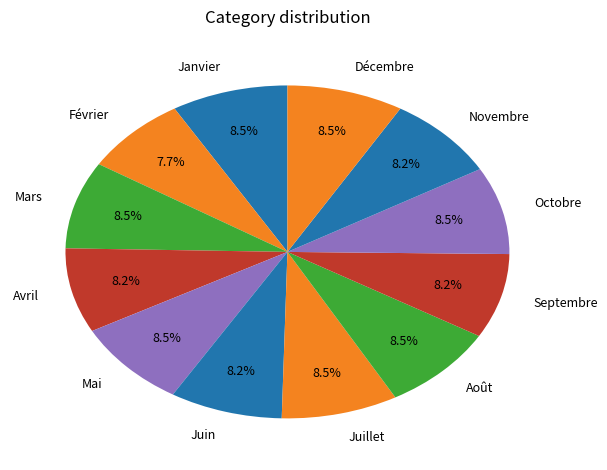

Is there any slice that represents more than half of the pie?

No